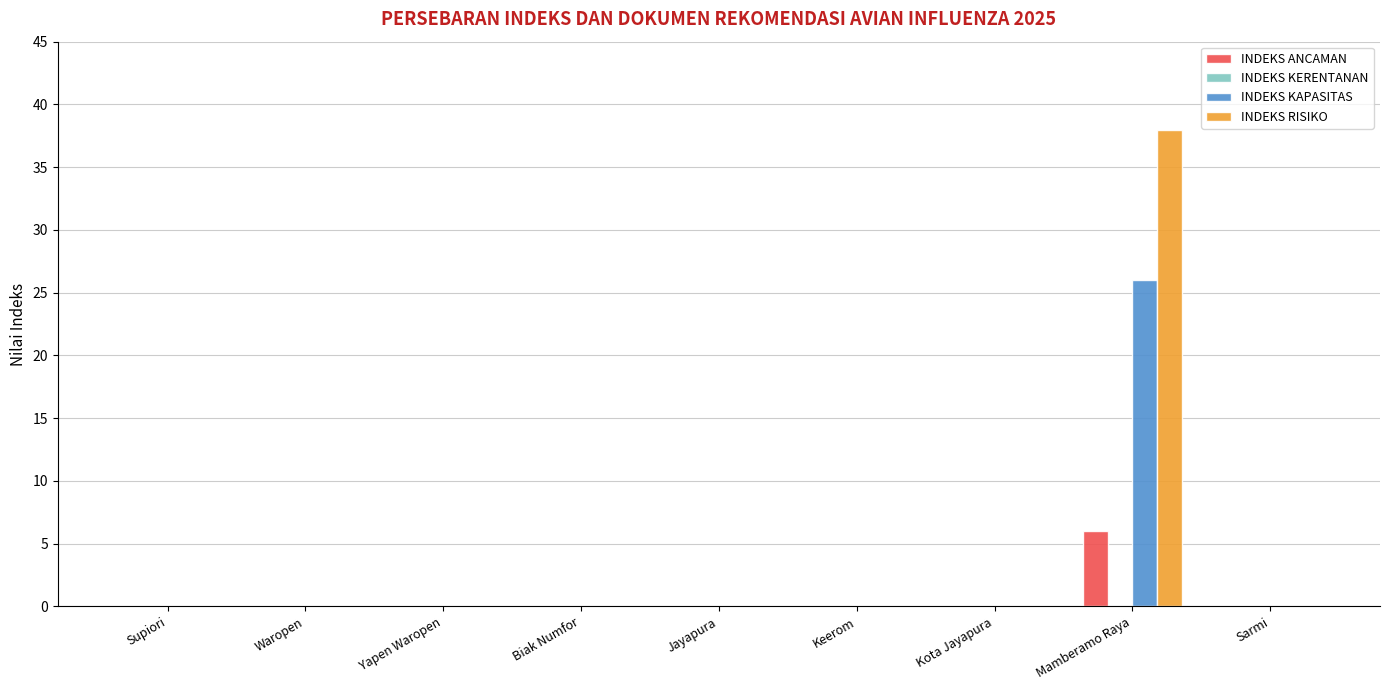

What is the sum of all INDEKS ANCAMAN values?

6